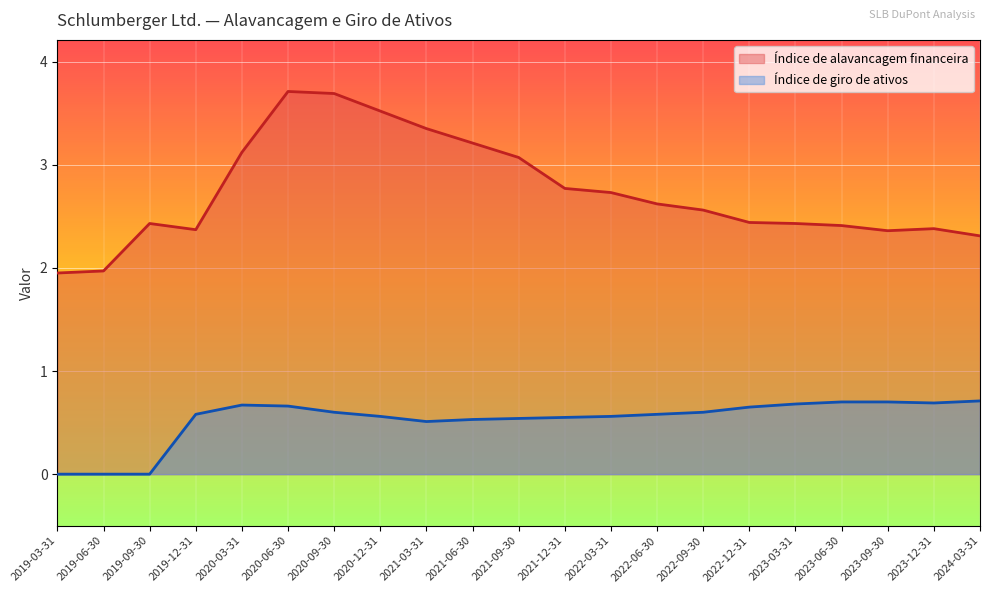

Rank the series by their maximum value, from highest to lowest.

Índice de alavancagem financeira, Índice de giro de ativos